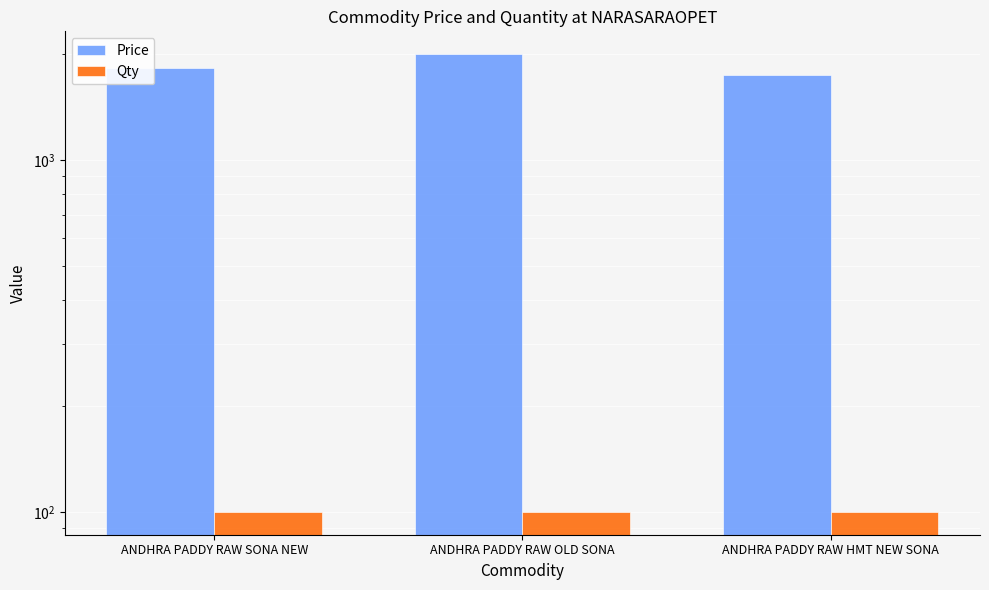

Which series has the largest total across all categories?

Price